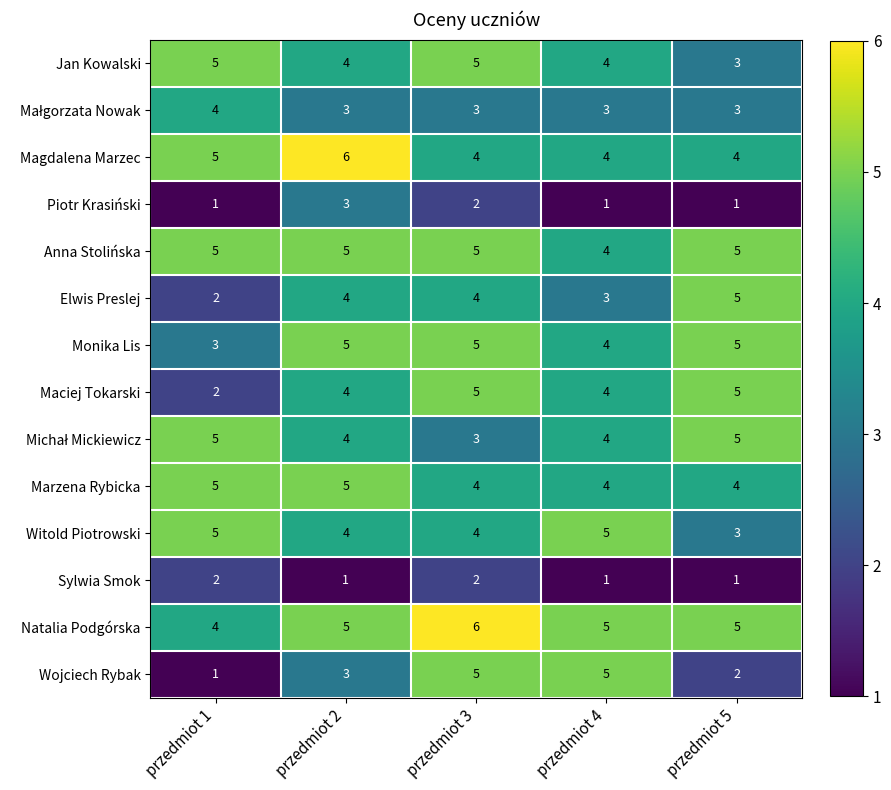

What is the difference between the Elwis Preslej values at przedmiot 5 and przedmiot 1?

3